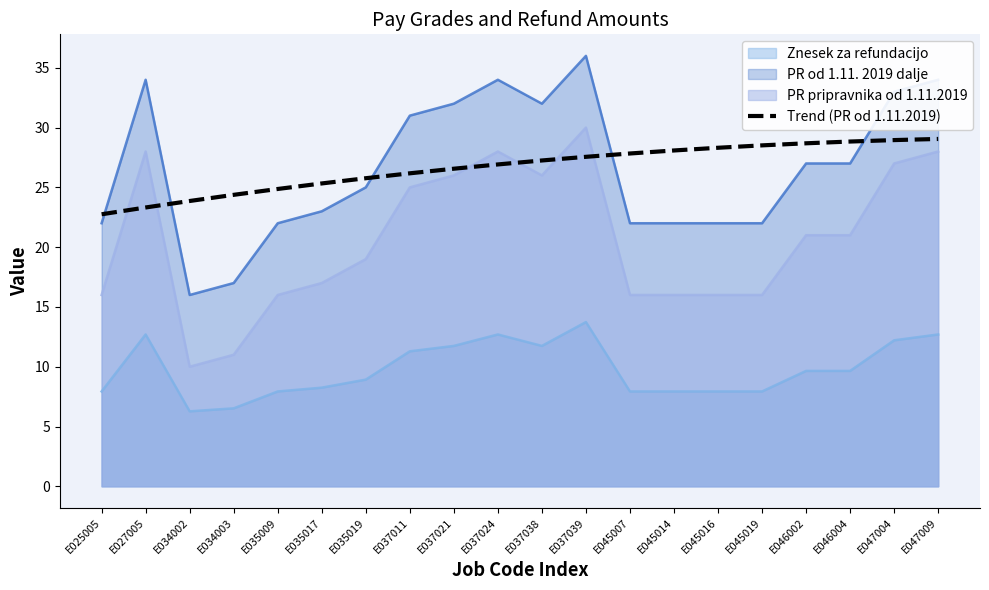

Rank the series at E027005 from lowest to highest value.

Znesek za refundacijo, Trend (PR od 1.11.2019), PR pripravnika od 1.11.2019, PR od 1.11. 2019 dalje